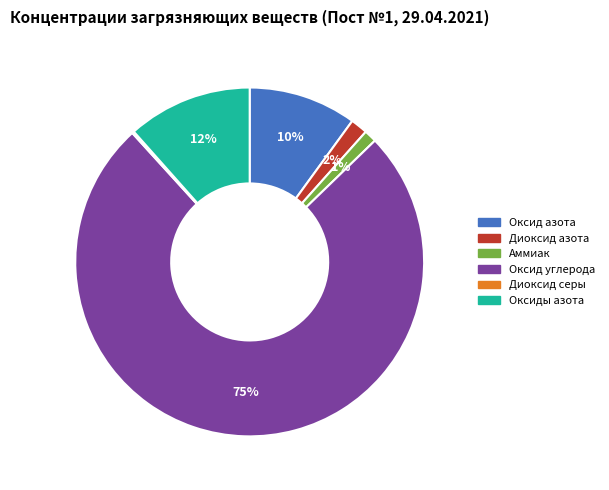

The Диоксид азота slice represents 9% of the pie. True or false?

False